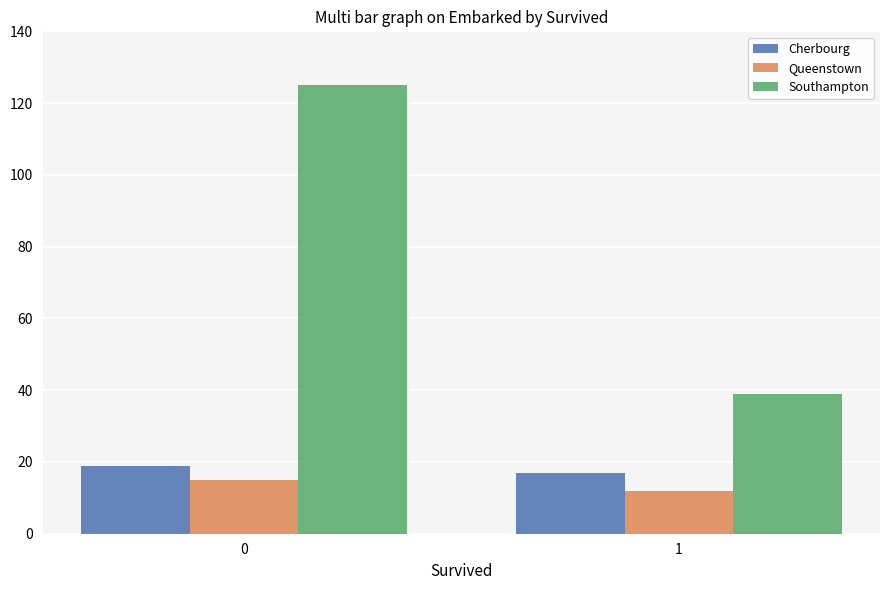

At how many categories does at least one series exceed 103?

1